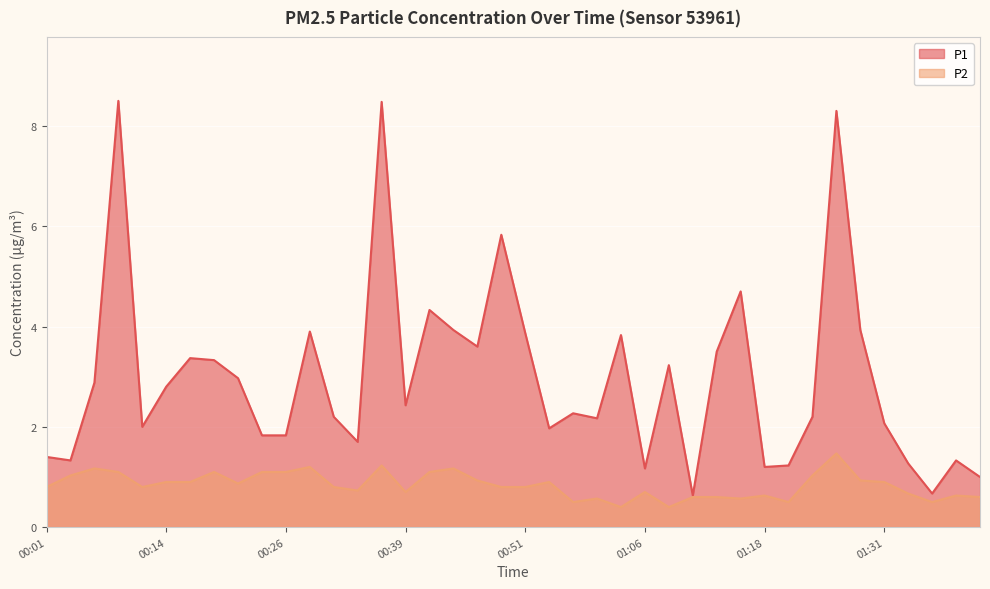

In P2, how many points are lower than both neighbors (excluding endpoints)?

10